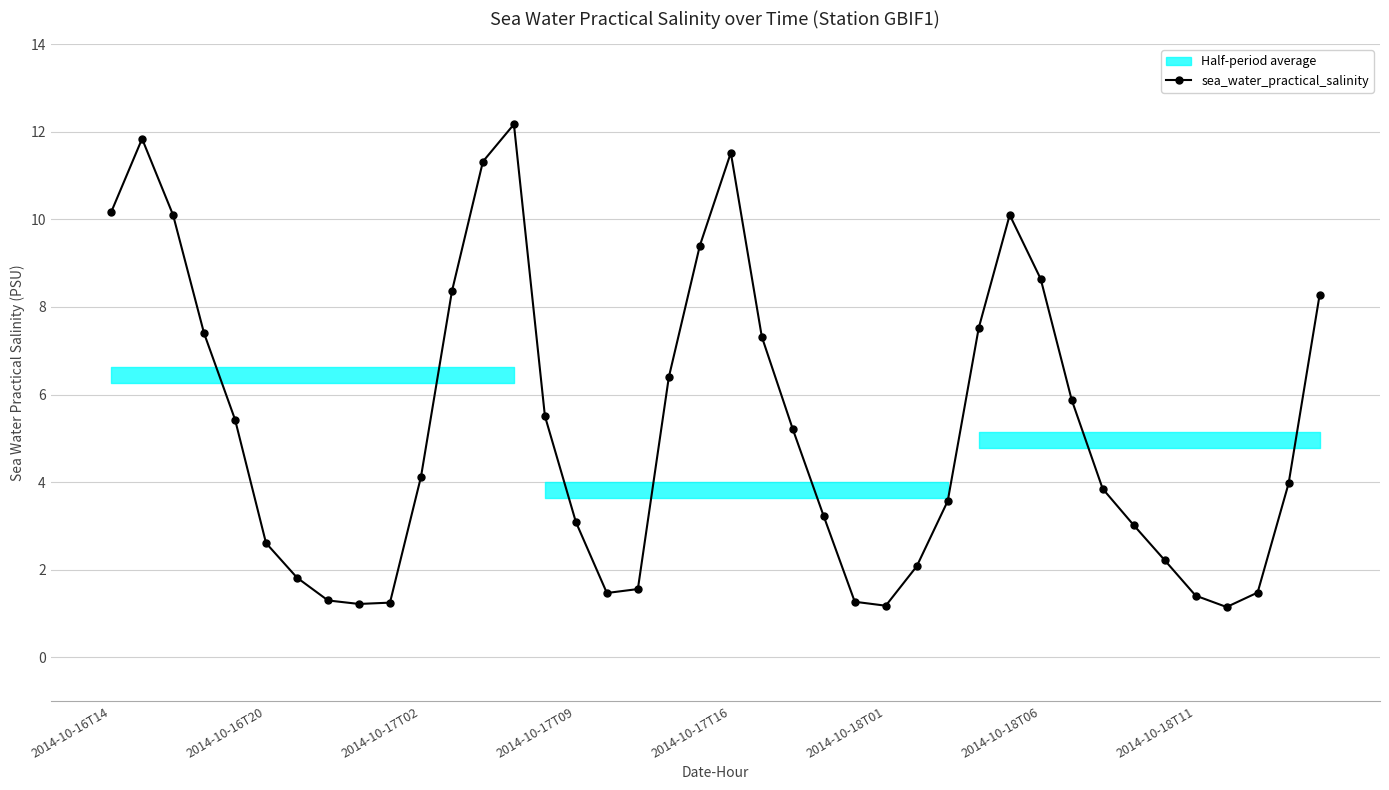

Approximately how many times larger is the value at 37 compared to 9?

1.2